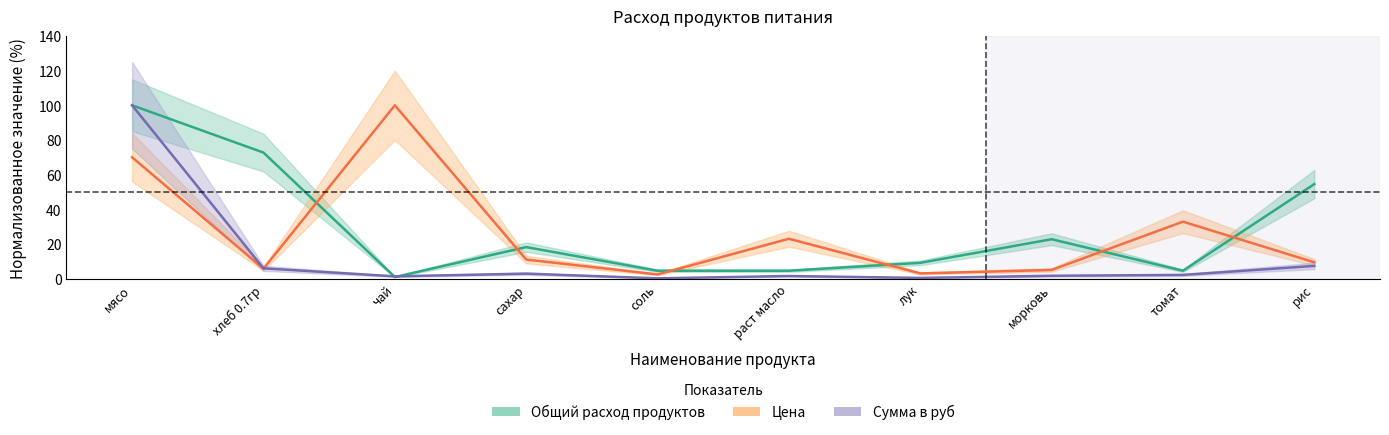

Rank the categories by Цена value from highest to lowest.

чай, мясо, томат, раст масло, сахар, рис, хлеб 0.7гр, морковь, лук, соль